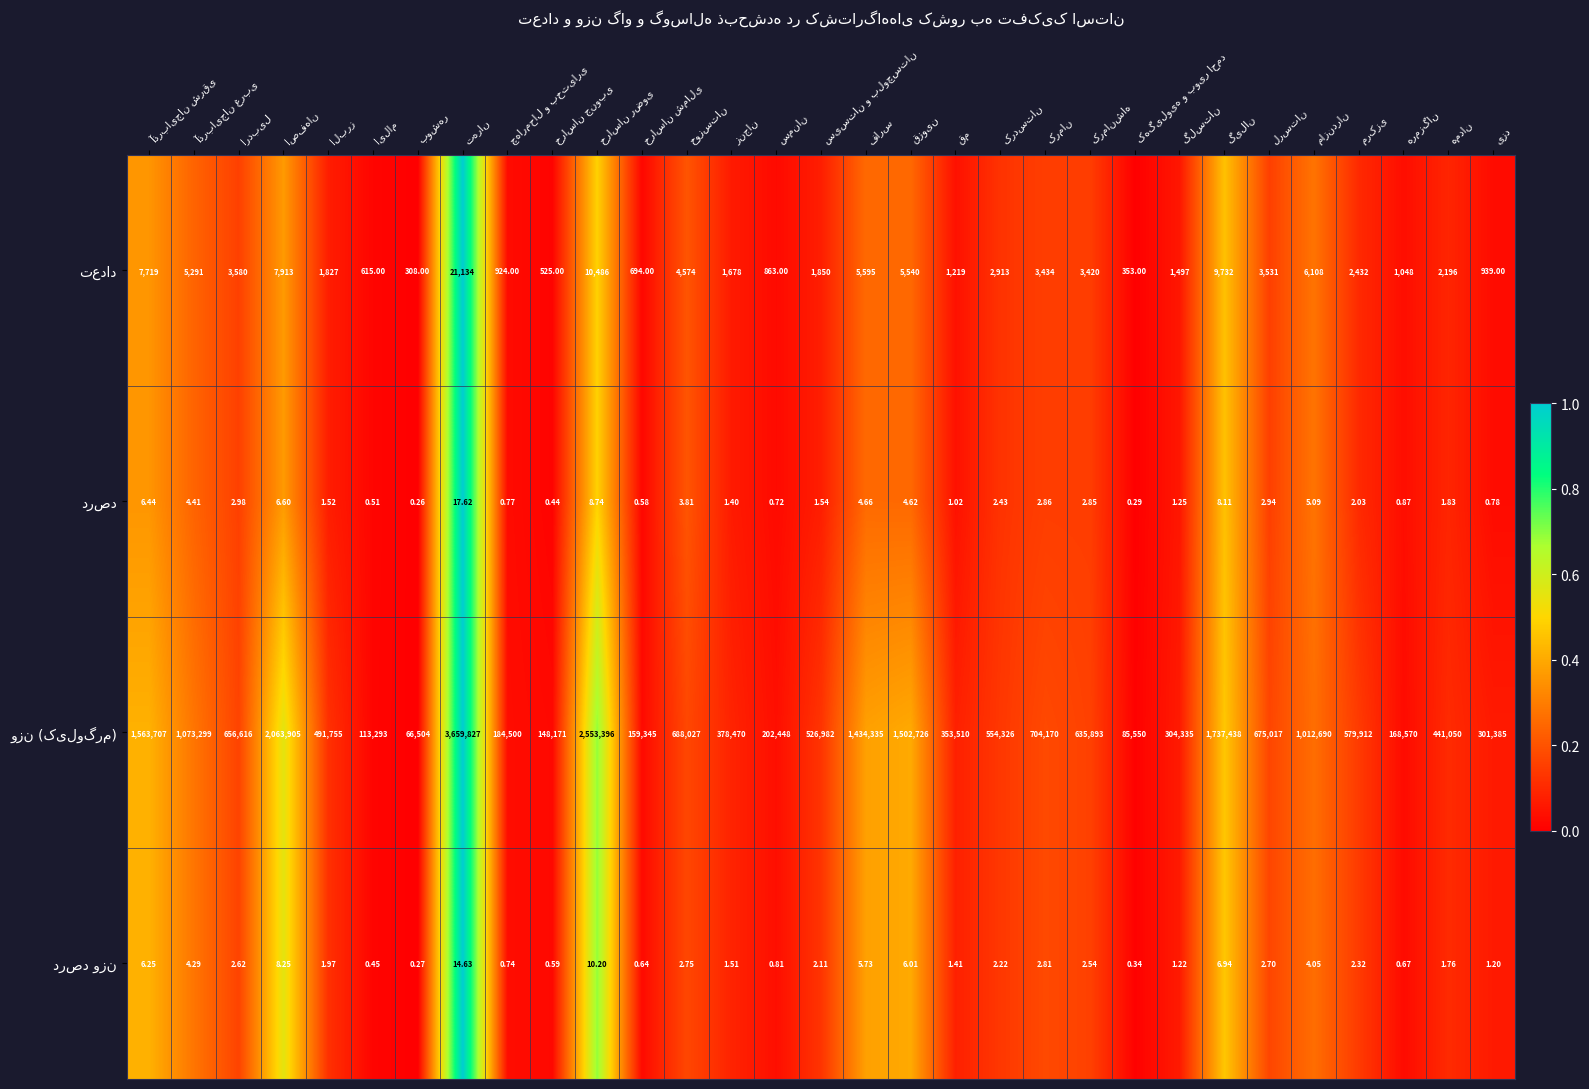

Which label corresponds to the smallest value in the chart?

بوشهر